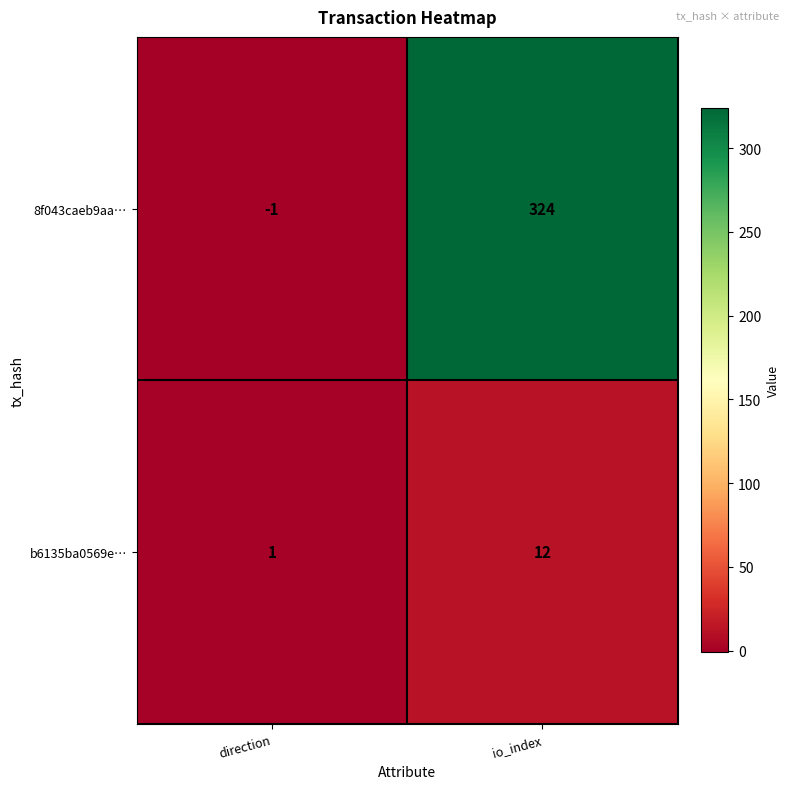

Is it true that b6135ba0569e… equals 0 at direction?

False